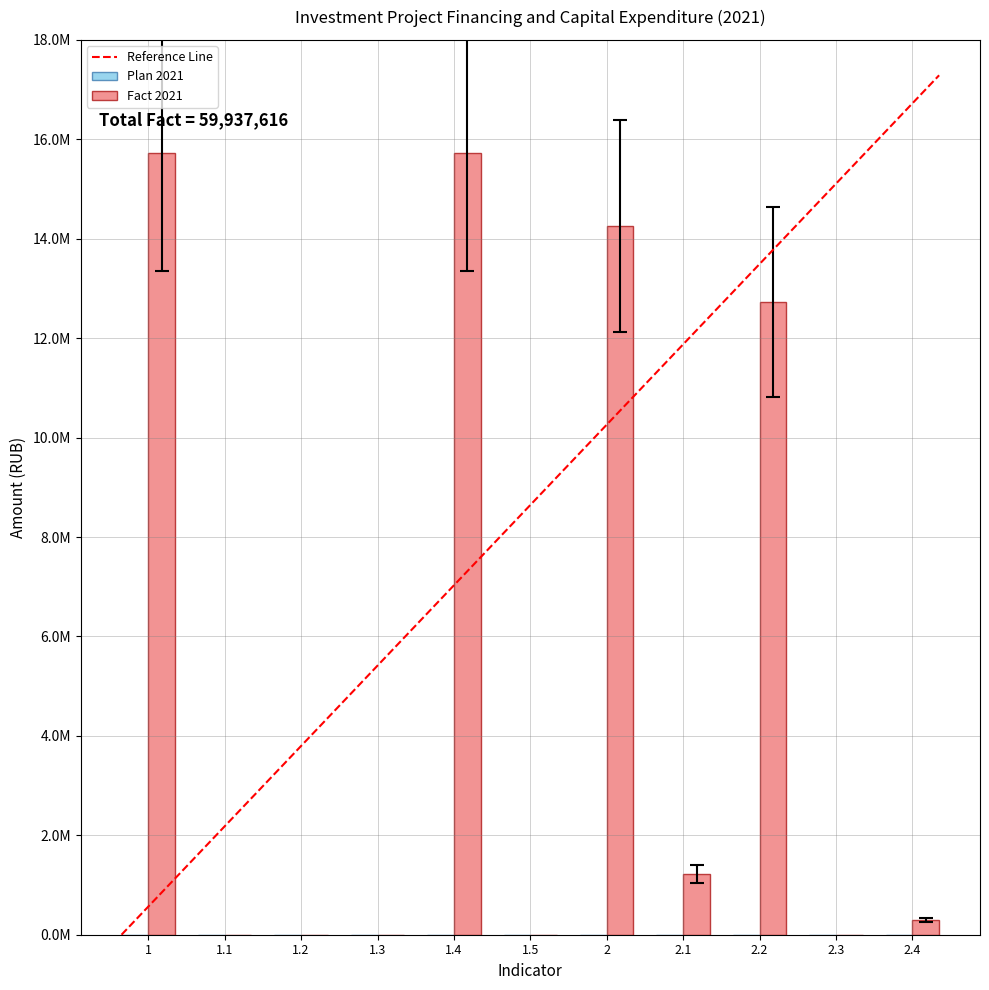

List the labels in order of value, largest first.

1, 1.4, 2, 2.2, 2.1, 2.4, 1.1, 1.2, 1.3, 1.5, 2.3